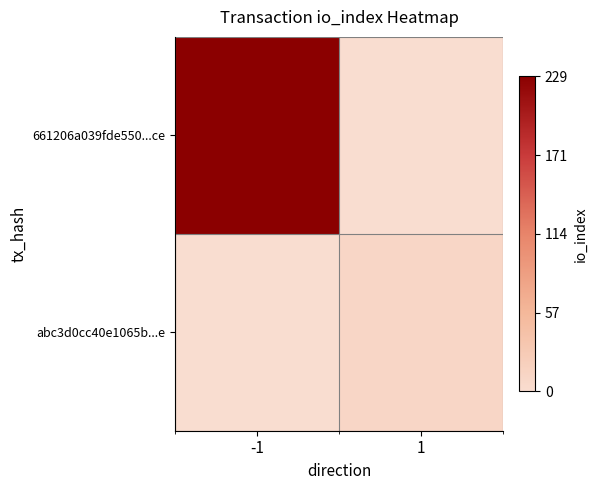

At which category is the sum across all series the highest?

-1